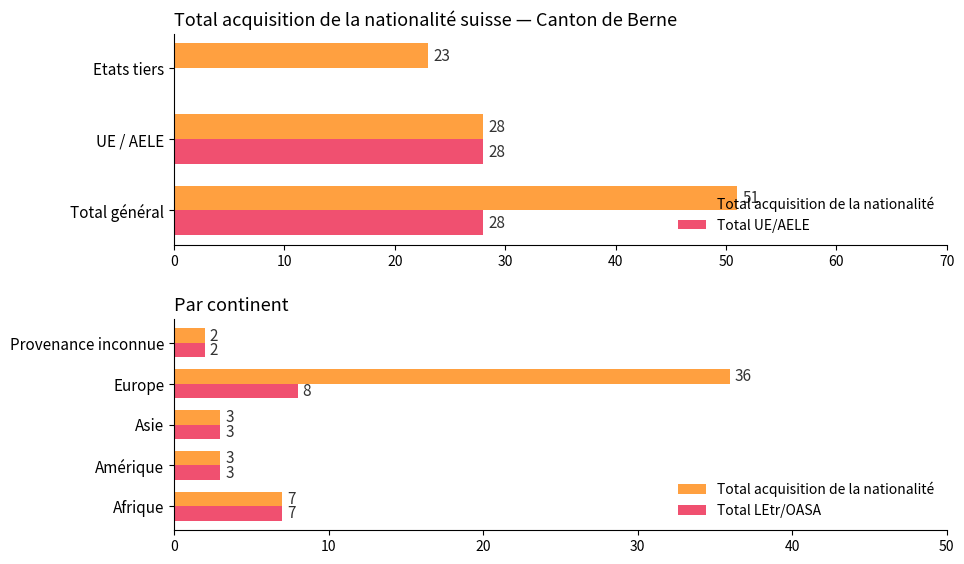

The Total LEtr/OASA series shows 12 at Etats tiers. True or false?

False